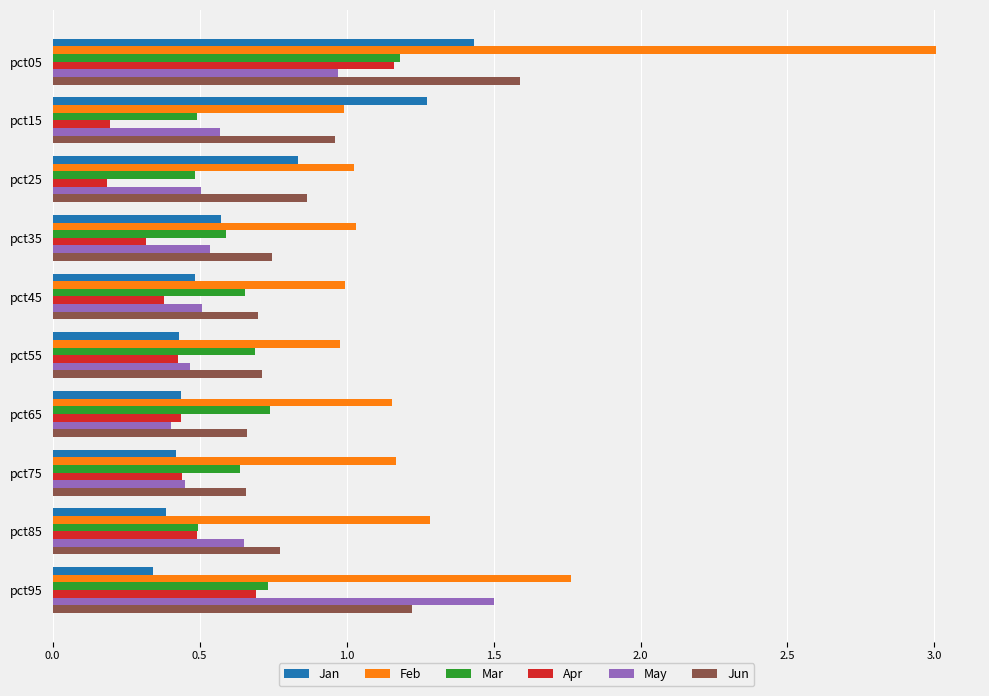

The value of May at pct75 is 0.5. True or false?

True